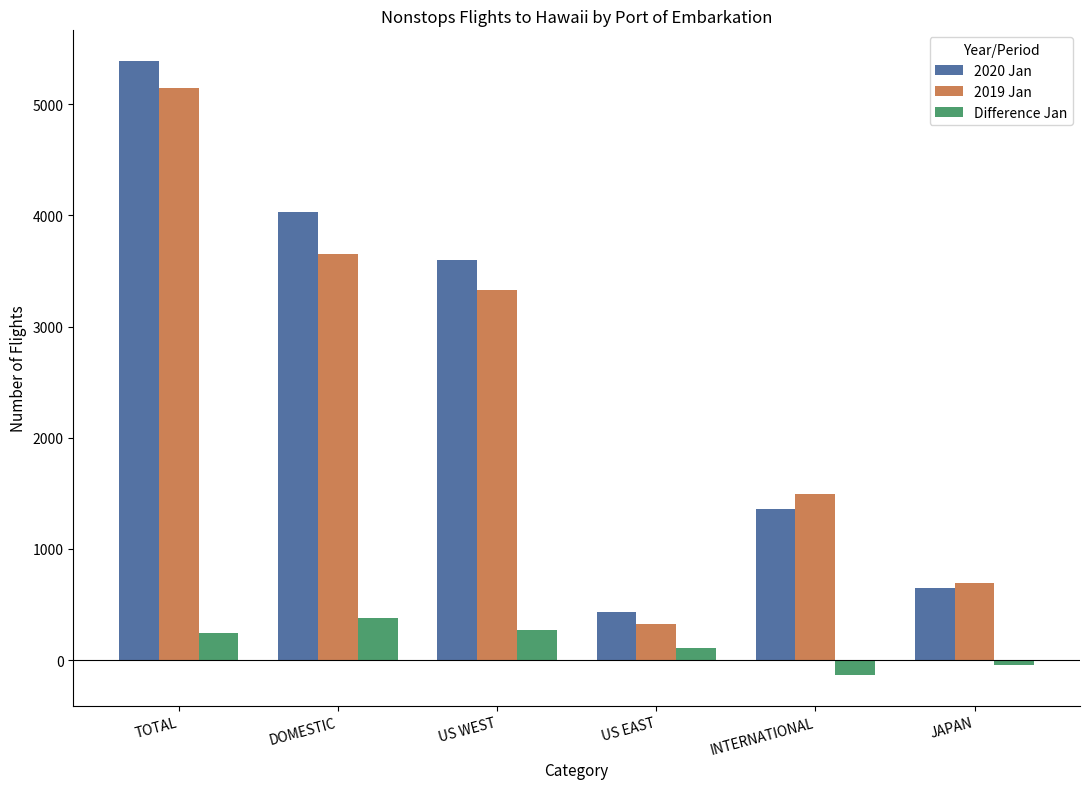

What is the label of the 3rd bar from the right?

US EAST